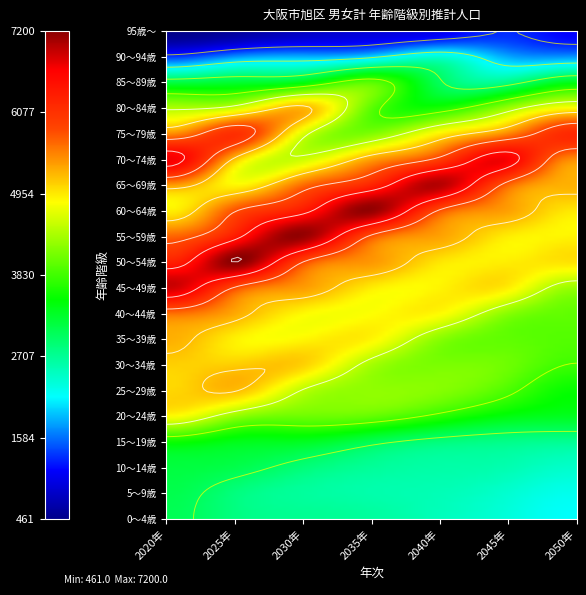

What is the sum of all 60～64歳 values?

40402